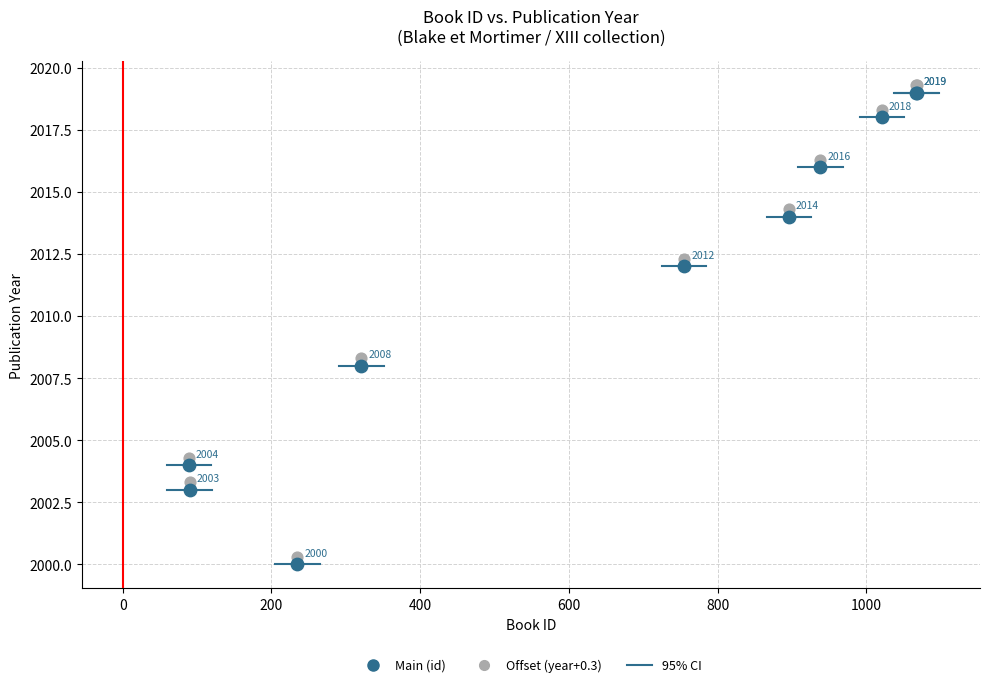

What is the X range (max minus min) for the scatter plot?

979.0